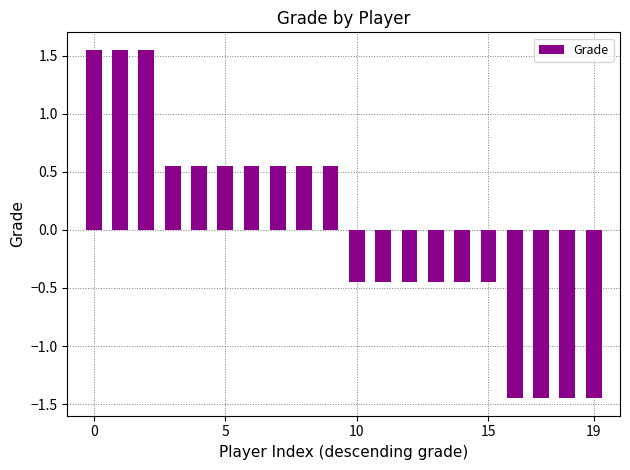

What is the difference between the maximum and second lowest values?

3.0